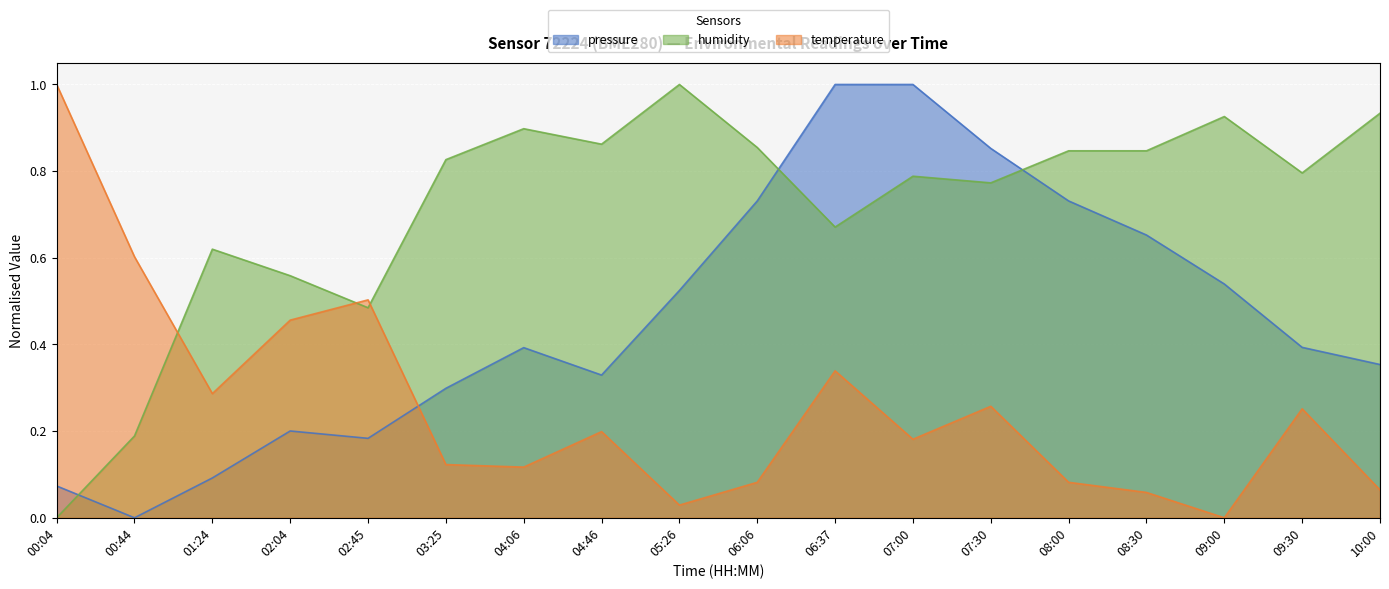

At which category is the sum across all series the highest?

06:37